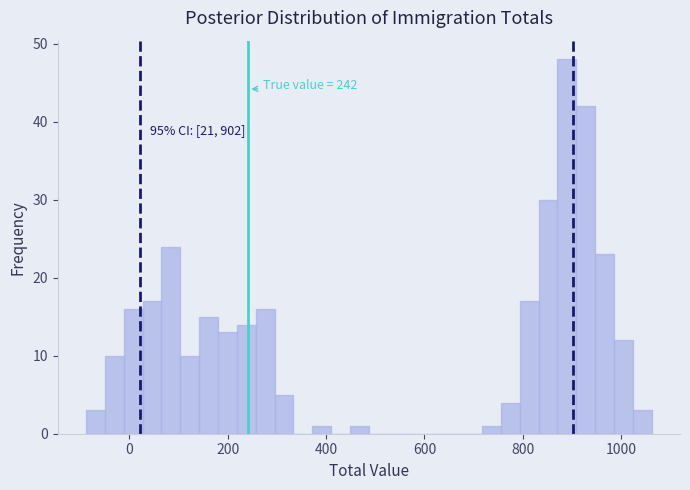

Around what value on the x-axis is the tallest bar? Give the approximate position of its centre, as read against the axis.

880